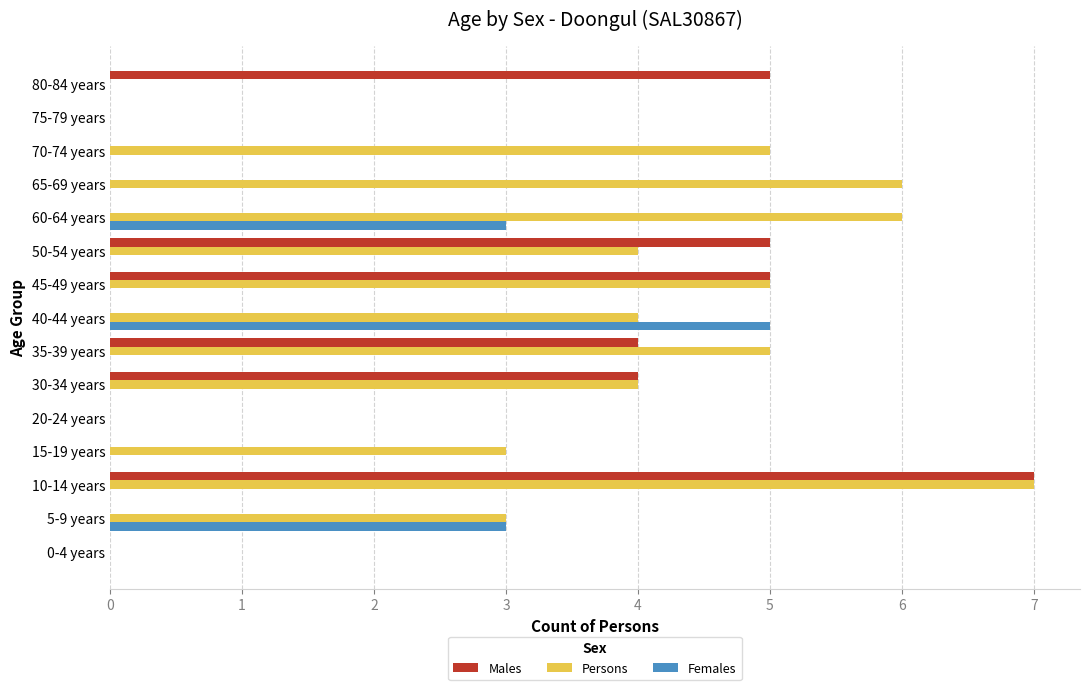

The Females series shows 3 at 40-44 years. True or false?

False